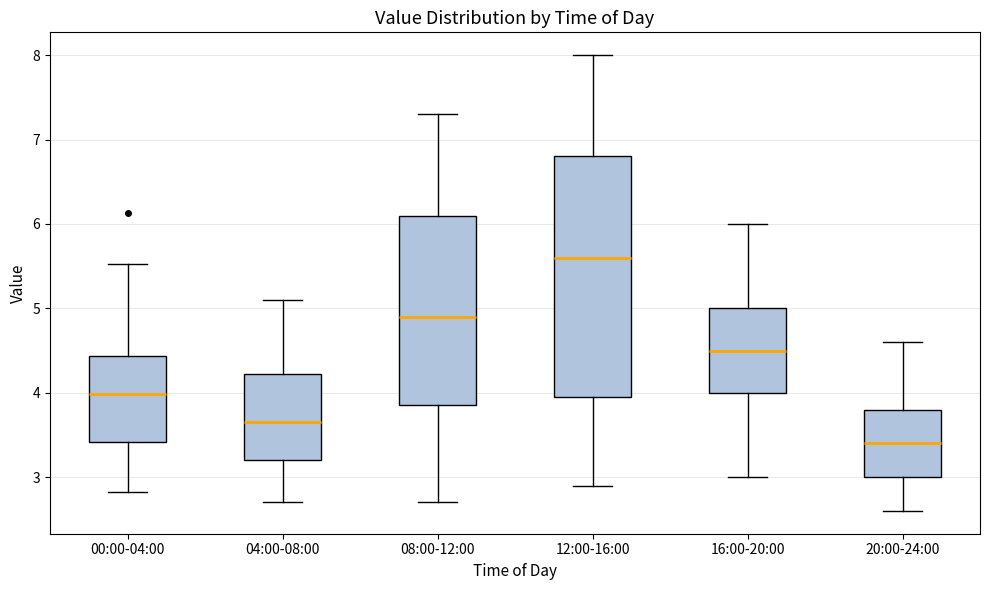

Which box is the tallest, from its lower edge to its upper edge?

12:00-16:00